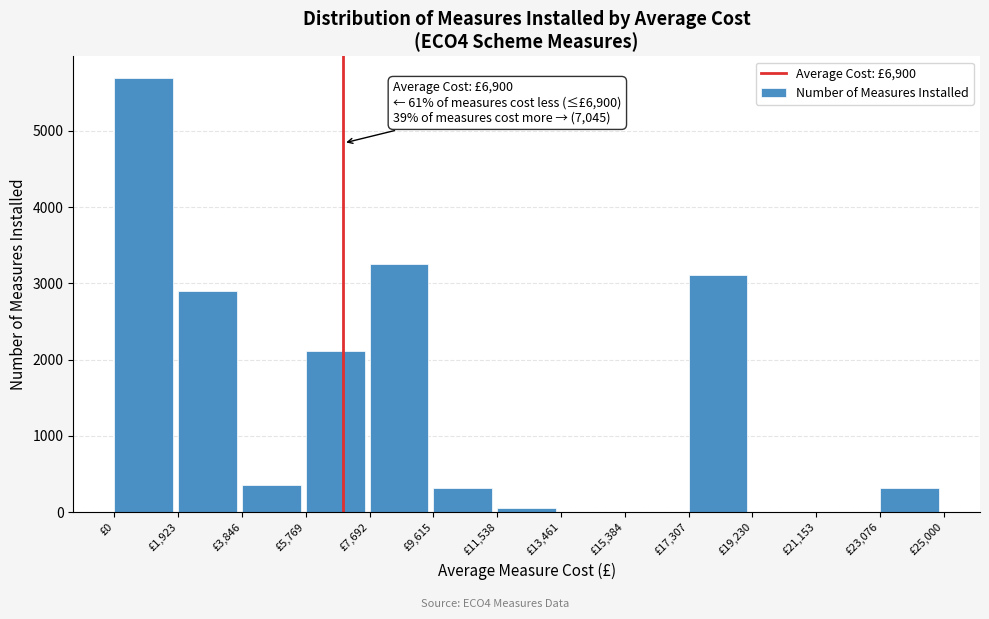

Which category has the highest value across all series?

£0